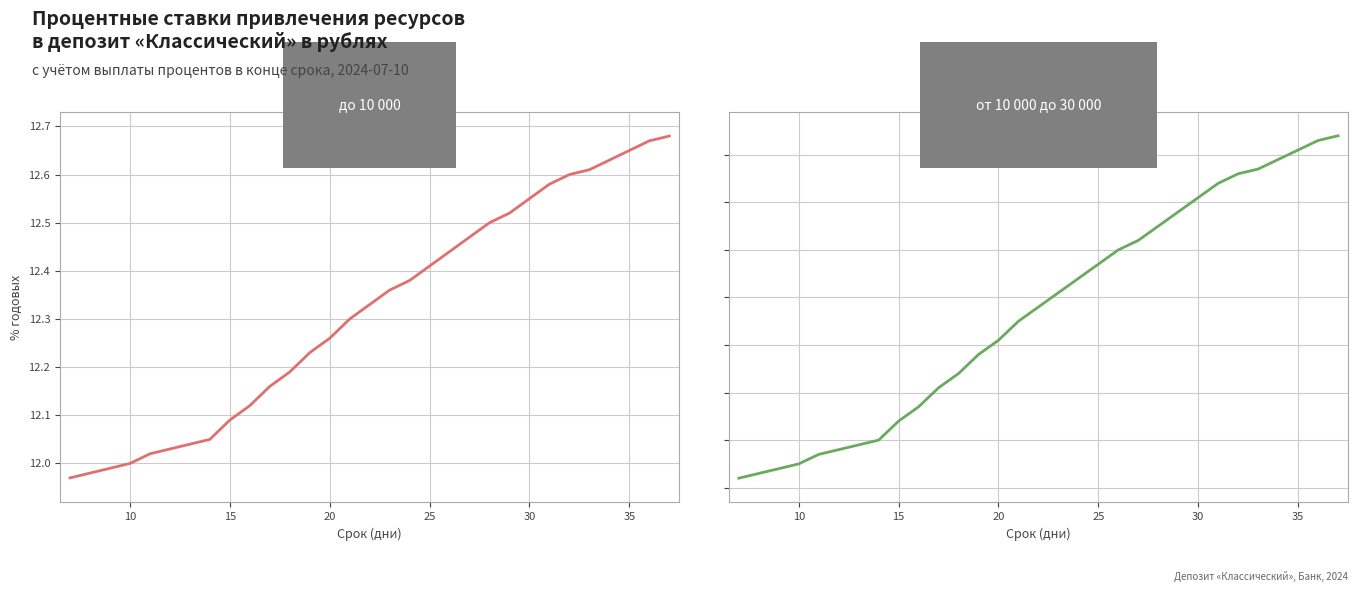

At how many categories does at least one series exceed 12?

31